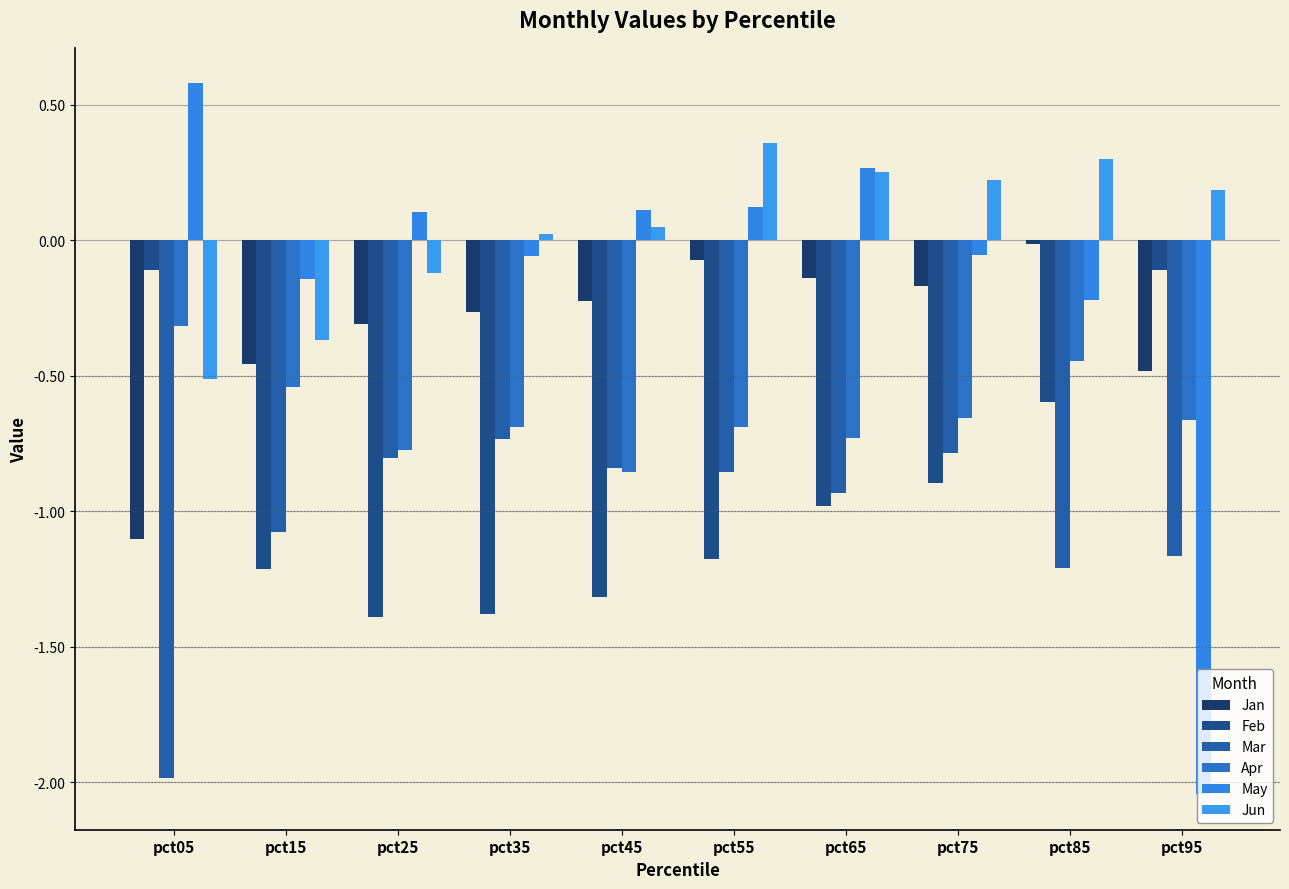

At which label is Mar closest to -1?

pct65